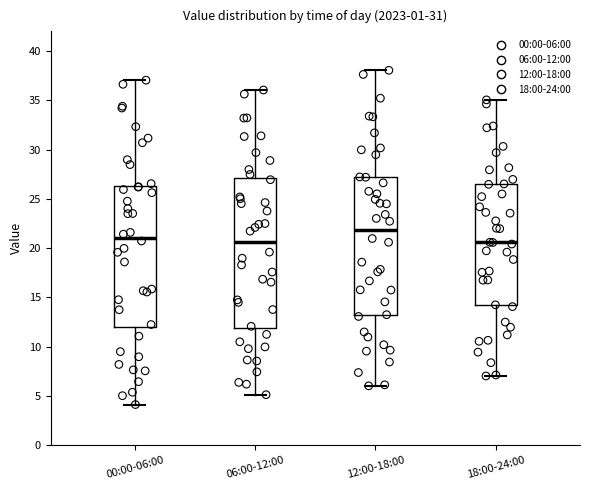

Where is the upper edge of the box for 06:00-12:00 on the y-axis? The values are not printed on the chart, so give them approximately, as read against the axis.

27.0